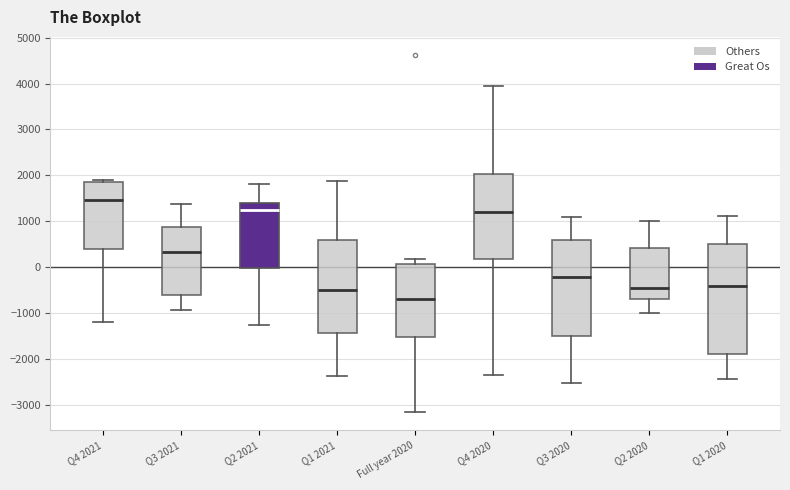

Which box's median line is the lowest?

Full year 2020